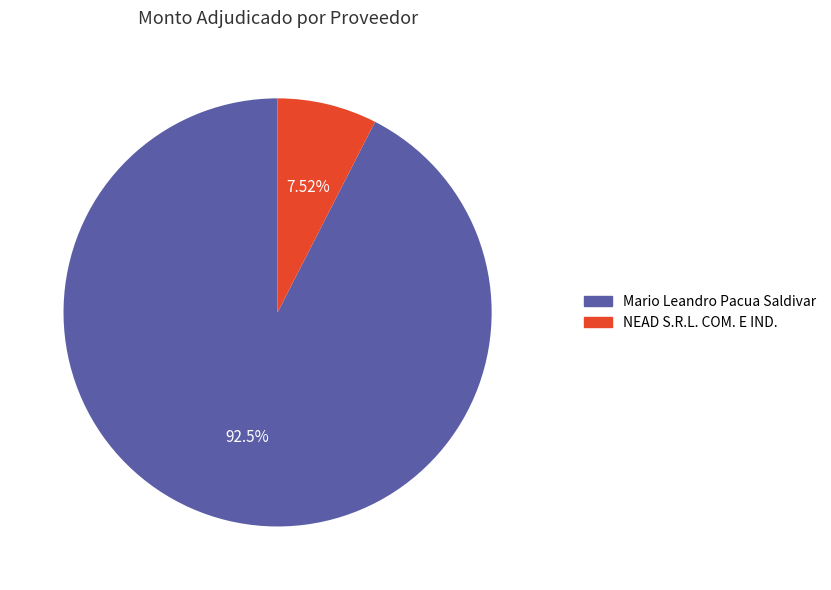

Which slice is the smallest?

NEAD S.R.L. COM. E IND.